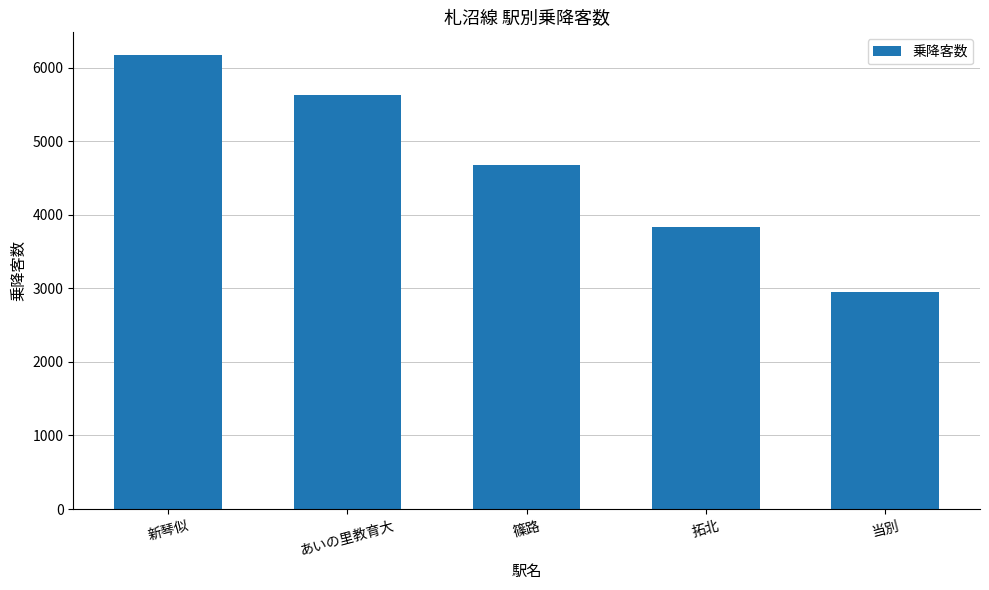

What is the change in value from 新琴似 to あいの里教育大?

-542